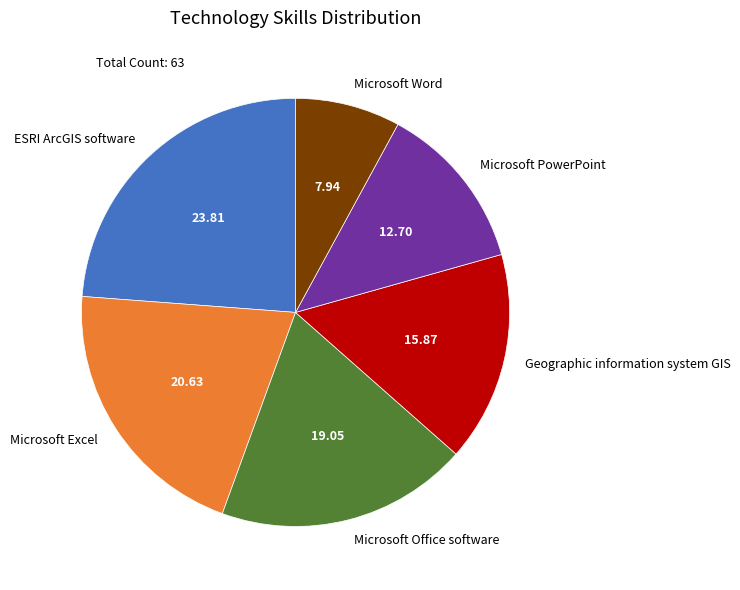

True or false: ESRI ArcGIS software accounts for 24% of the total.

True